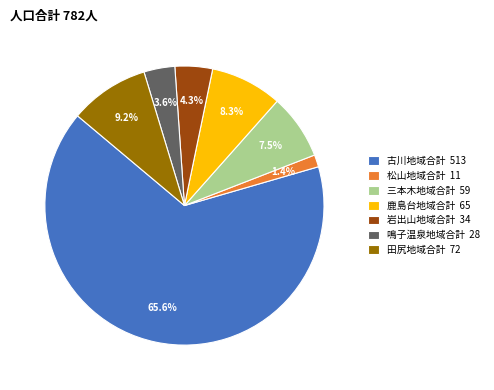

Is it true that 松山地域合計 is 14% of the pie?

False